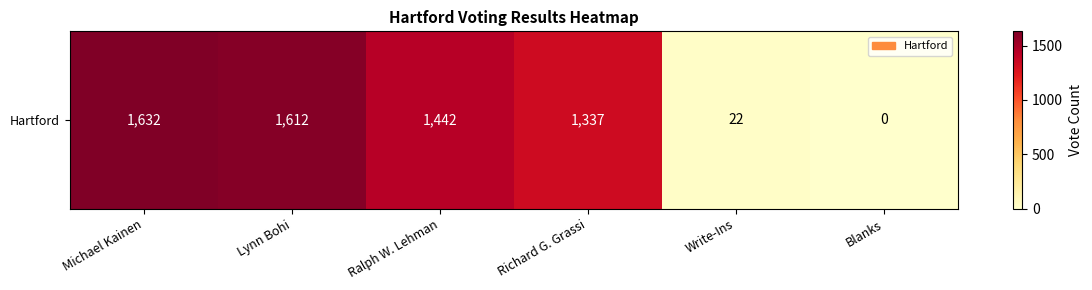

Which label corresponds to the largest value in the chart?

Michael Kainen